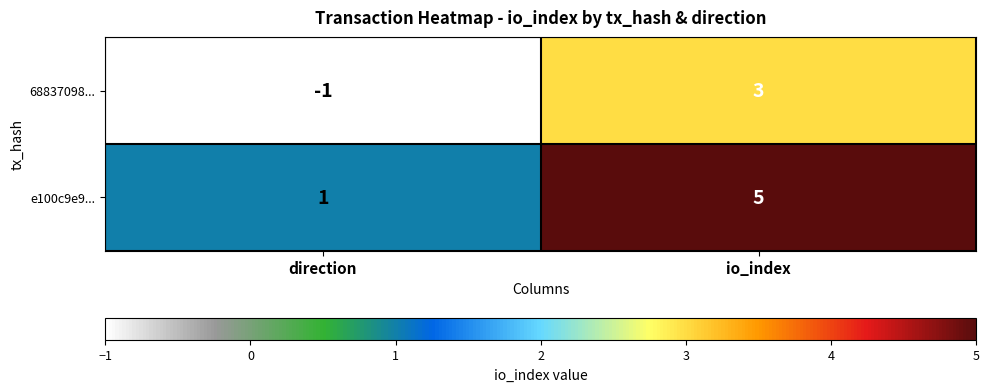

At which label is e100c9e9... closest to 3?

direction